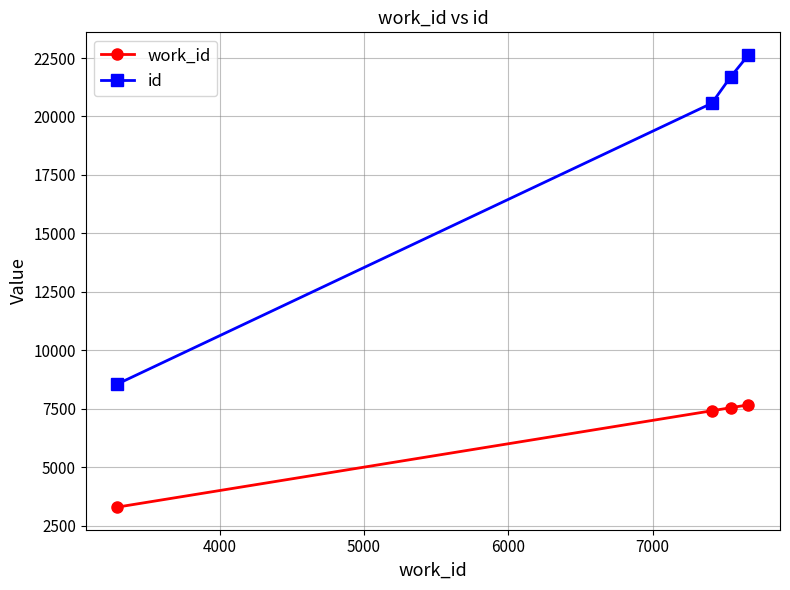

Reading left to right, transcribe all the data shown in this chart.

work_id: 3290	7411	7541	7665
id: 8555	20566	21689	22633